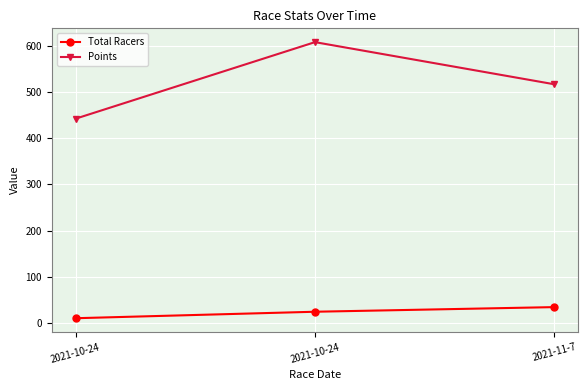

At how many categories does at least one series exceed 528?

1